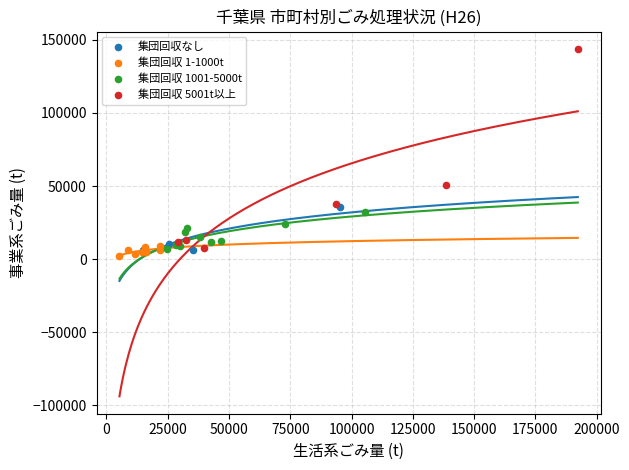

What are all the series names shown in the legend?

集団回収なし, 集団回収 1-1000t, 集団回収 1001-5000t, 集団回収 5001t以上